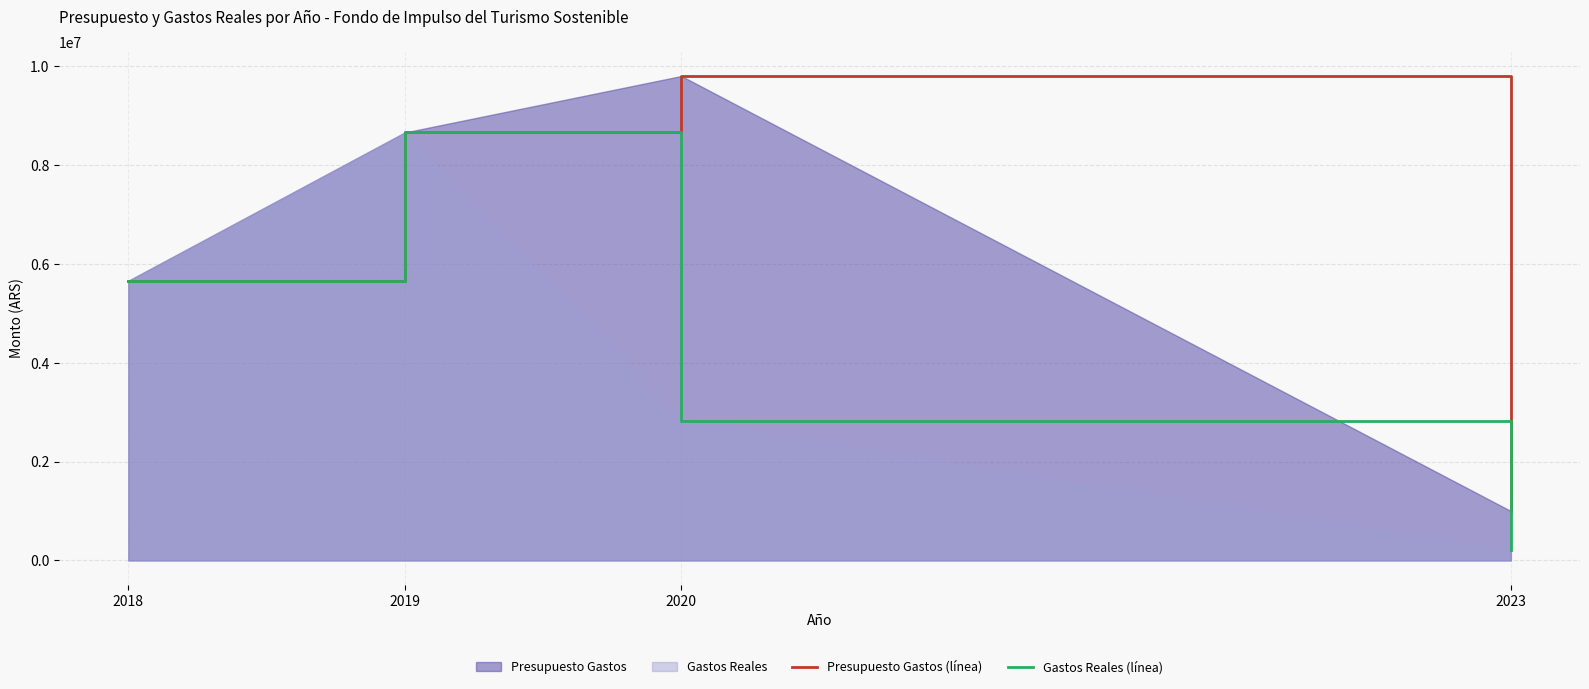

Where is Gastos Reales (línea) nearest to the value 4436012?

2018